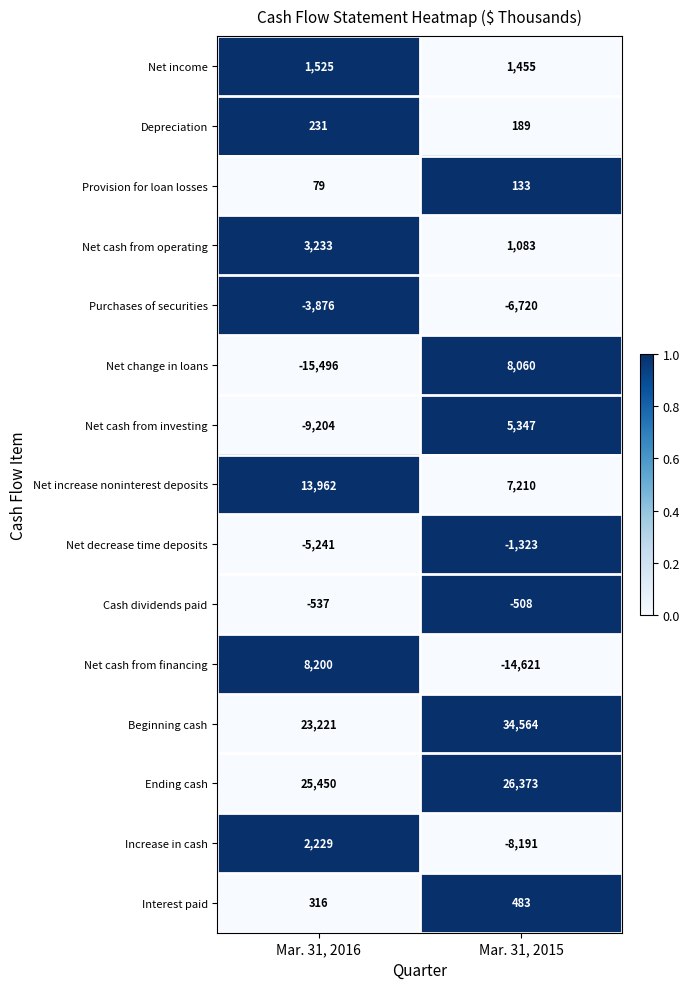

What is the spread (max minus min) of values at Mar. 31, 2015?

49185